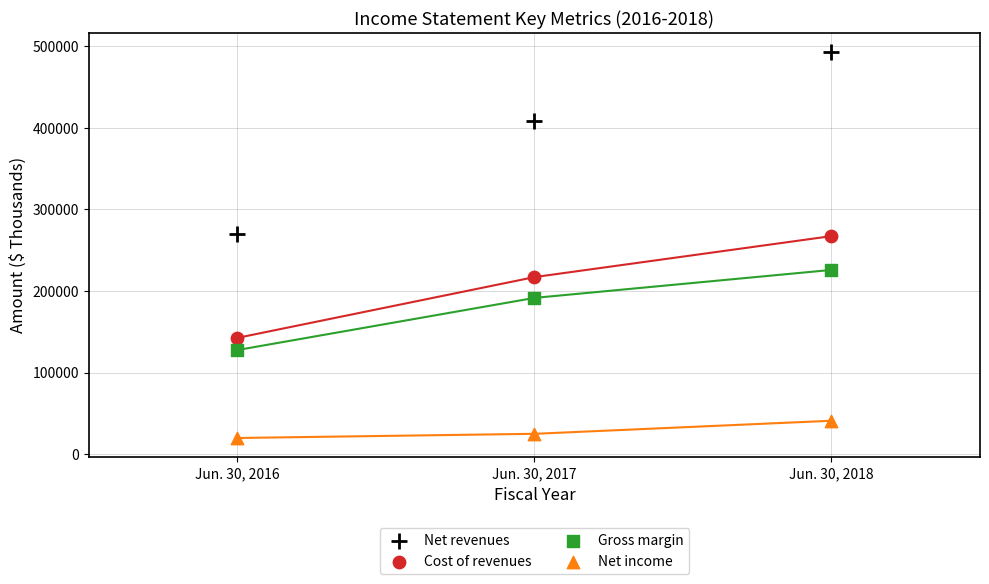

What are all the series names shown in the legend?

Net revenues, Cost of revenues, Gross margin, Net income